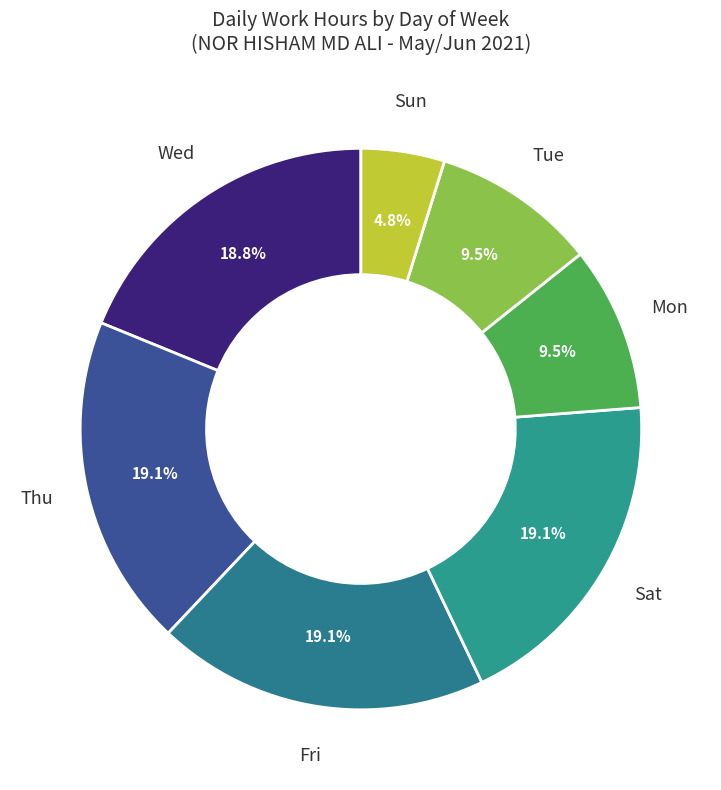

Which category has the smallest portion of the pie?

Sun